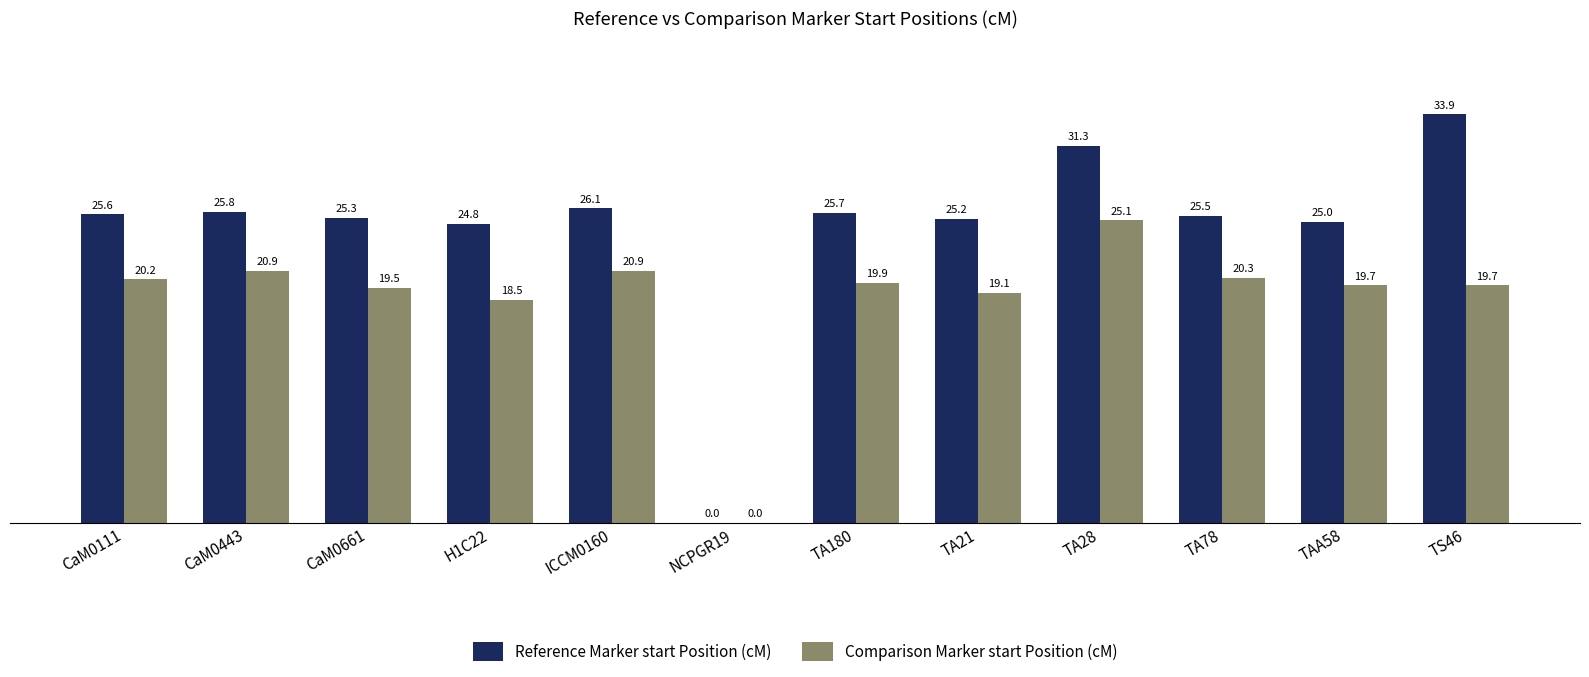

Is the value of Comparison Marker start Position (cM) at TA28 greater than the value of Reference Marker start Position (cM) at ICCM0160?

No